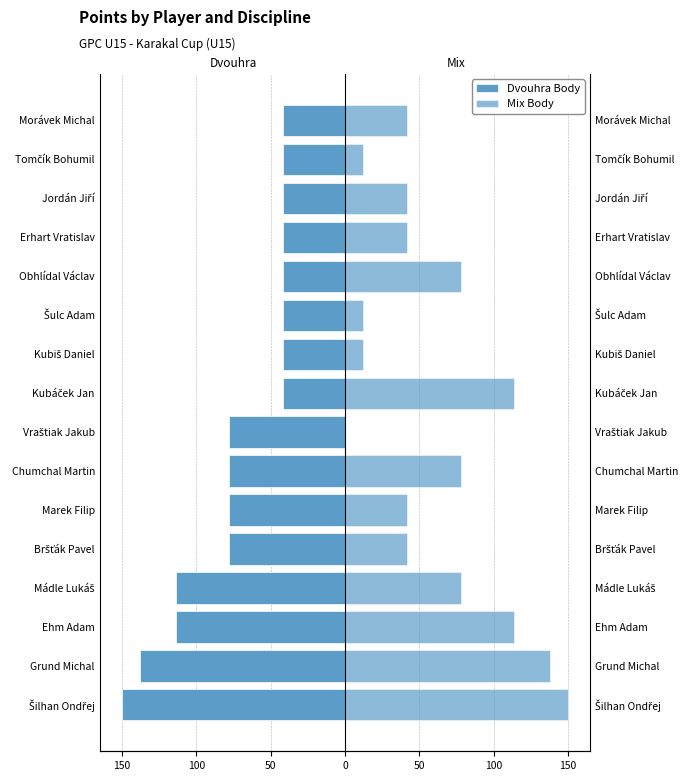

How many data points does each series have?

16